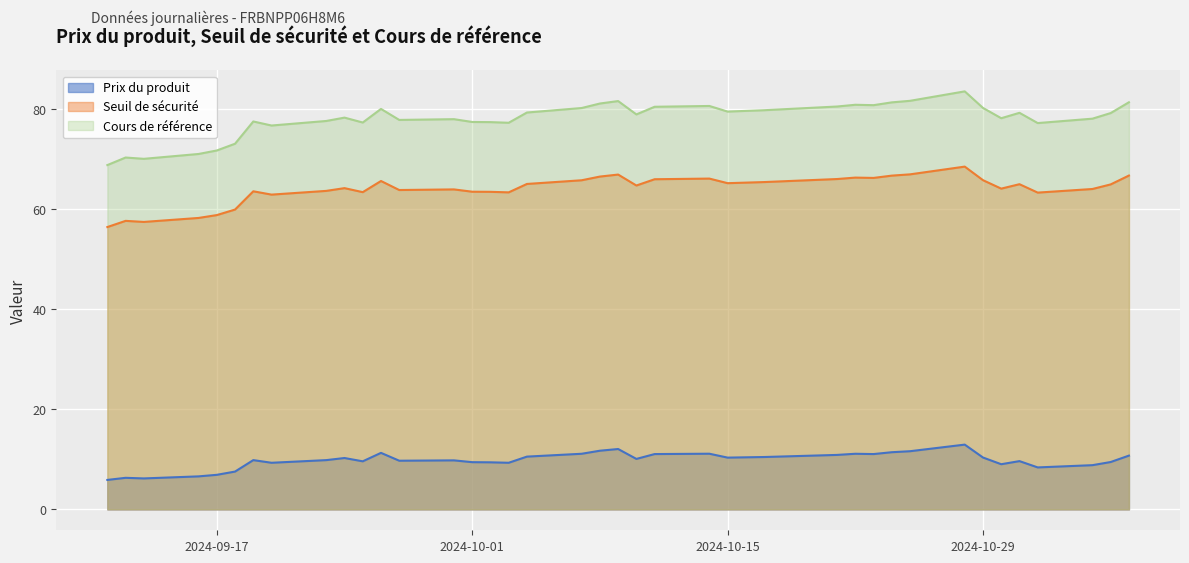

True or false: Seuil de sécurité and Prix du produit intersect in this chart.

False